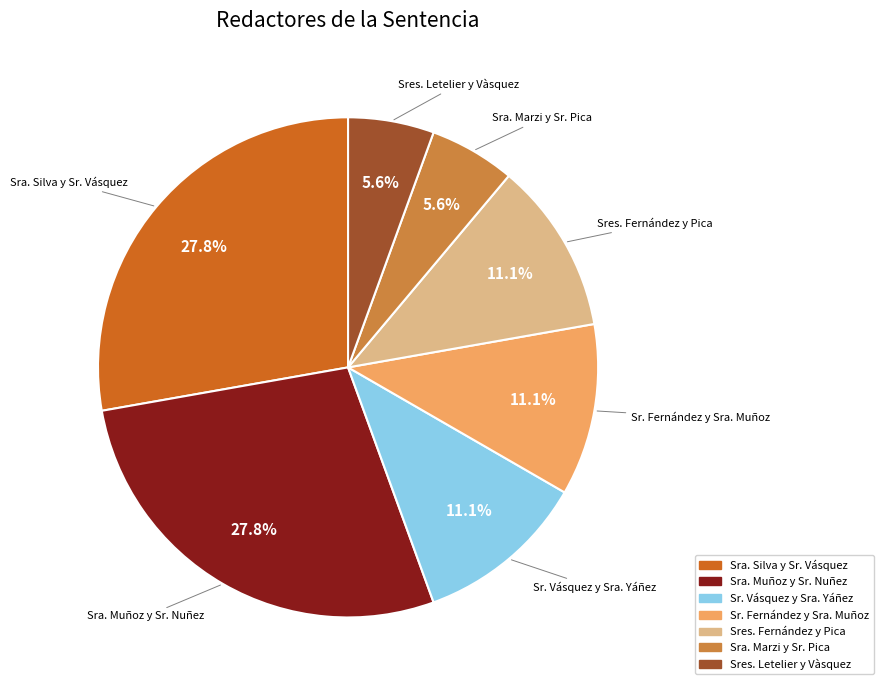

Approximately how many times larger is the value at Sra. Marzi y Sr. Pica compared to Sres. Fernández y Pica?

0.5